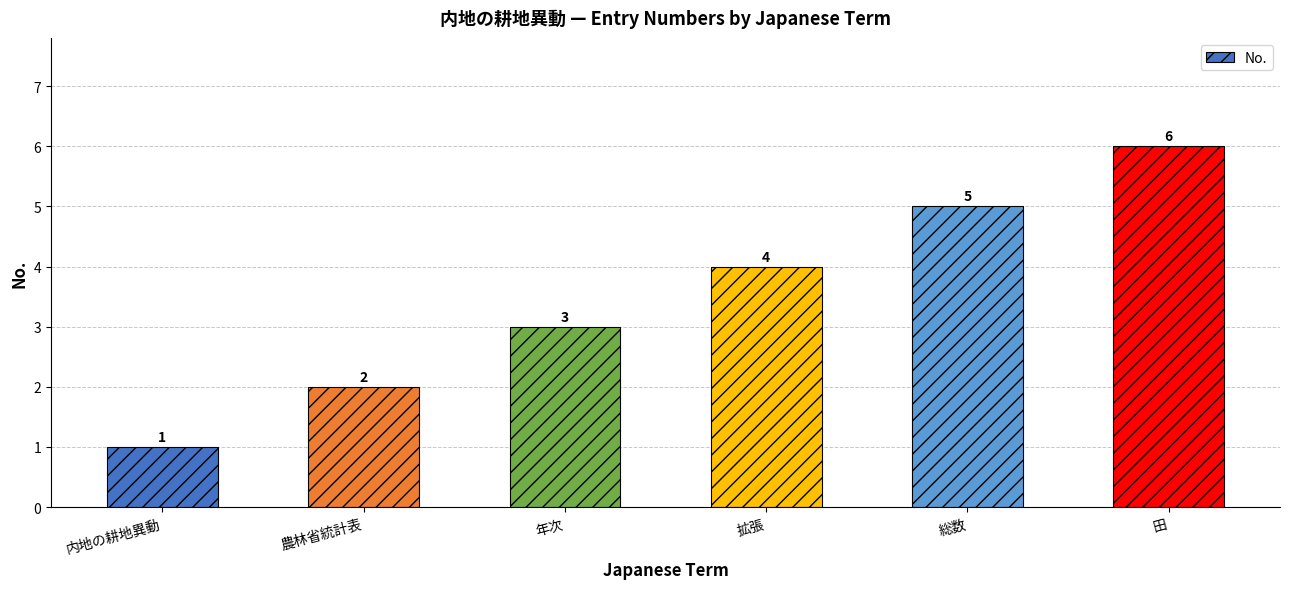

Reading left to right, transcribe all the data shown in this chart.

内地の耕地異動=1	農林省統計表=2	年次=3	拡張=4	総数=5	田=6